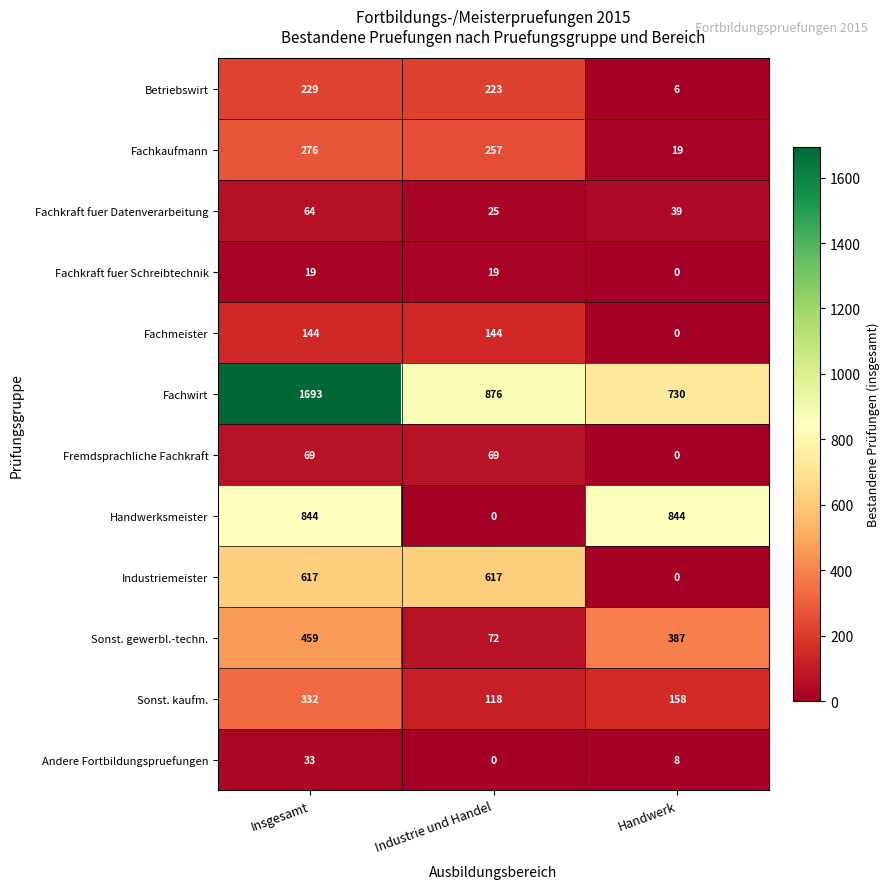

At Insgesamt, list the series in order from largest to smallest.

Fachwirt, Handwerksmeister, Industriemeister, Sonst. gewerbl.-techn., Sonst. kaufm., Fachkaufmann, Betriebswirt, Fachmeister, Fremdsprachliche Fachkraft, Fachkraft fuer Datenverarbeitung, Andere Fortbildungspruefungen, Fachkraft fuer Schreibtechnik